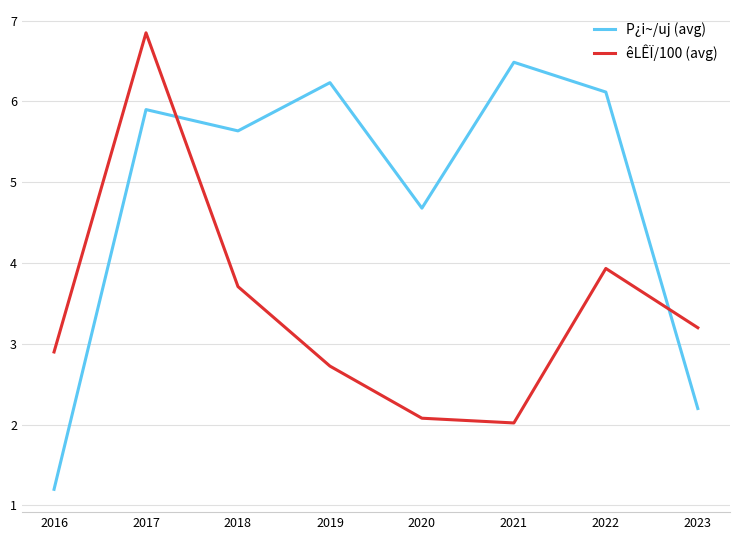

How many interior local peaks does the P¿i~/uj (avg) series have?

3